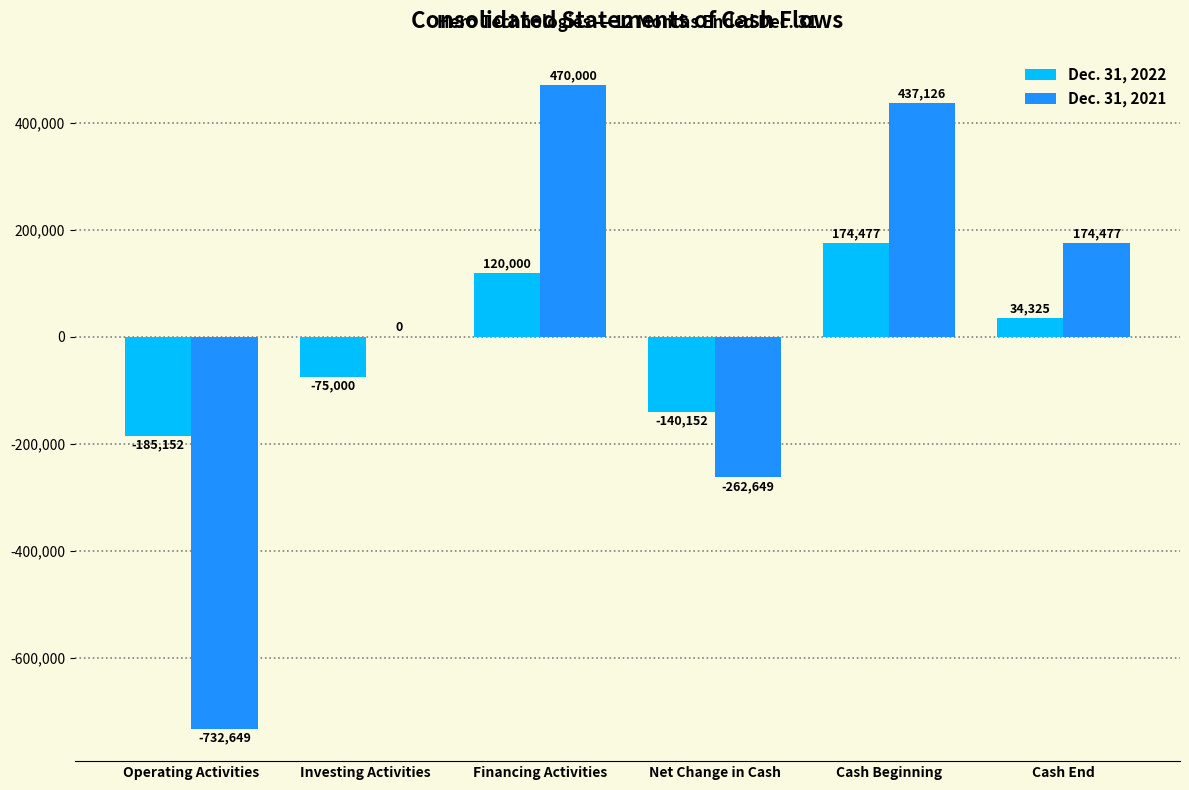

How many data points does each series have?

6